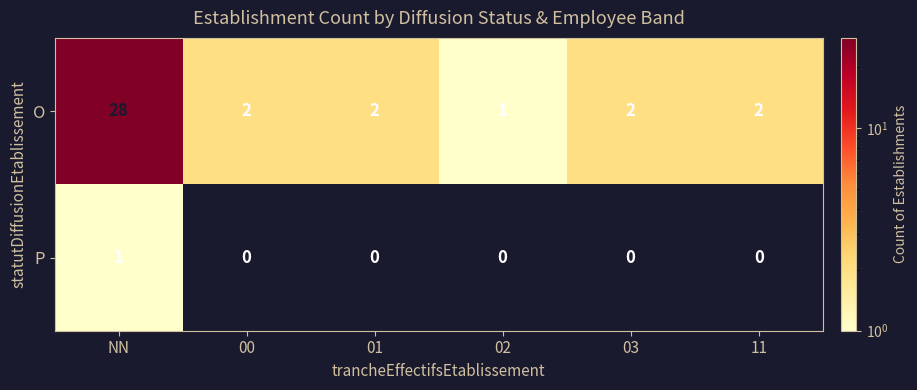

Reading left to right, list all the values displayed in this chart.

O: NN=28	00=2	01=2	02=1	03=2	11=2
P: NN=1	00=0	01=0	02=0	03=0	11=0